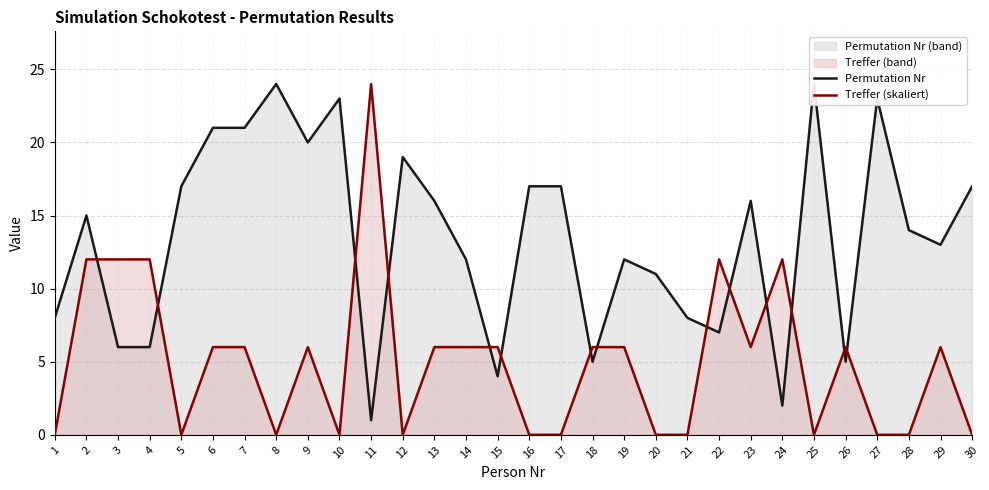

At which label is Treffer (skaliert) closest to 12?

2